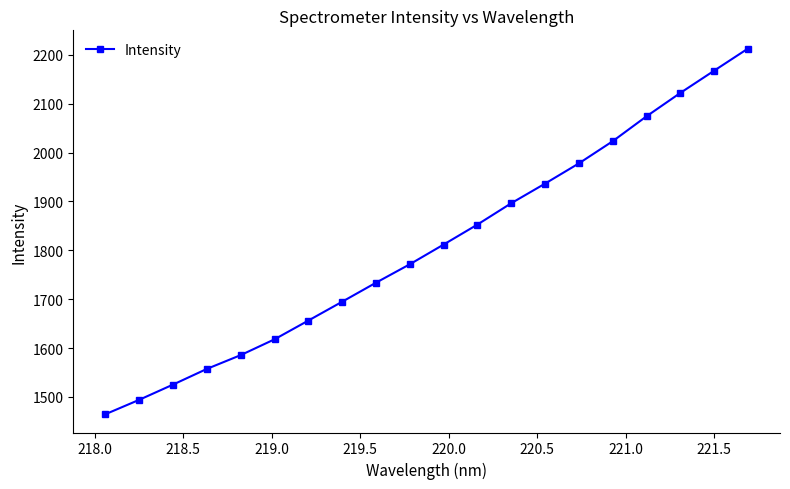

What is the difference between the second highest and minimum values?

703.1